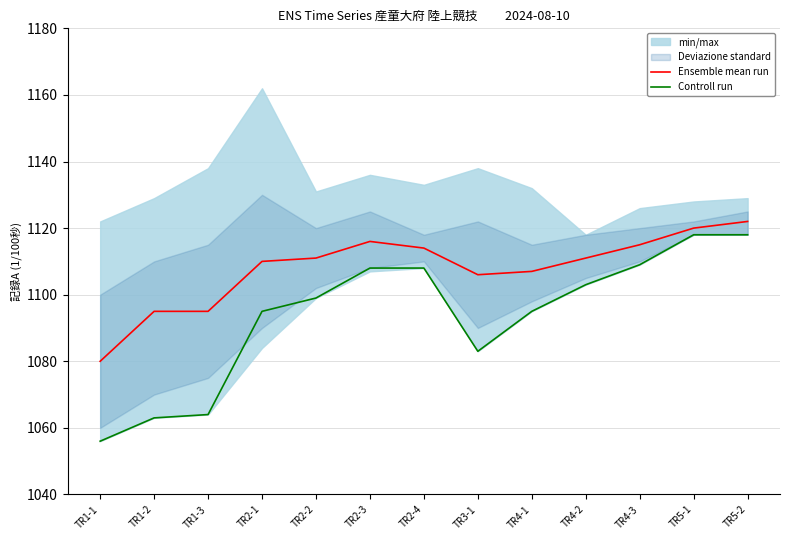

What is the maximum value for Controll run?

1118